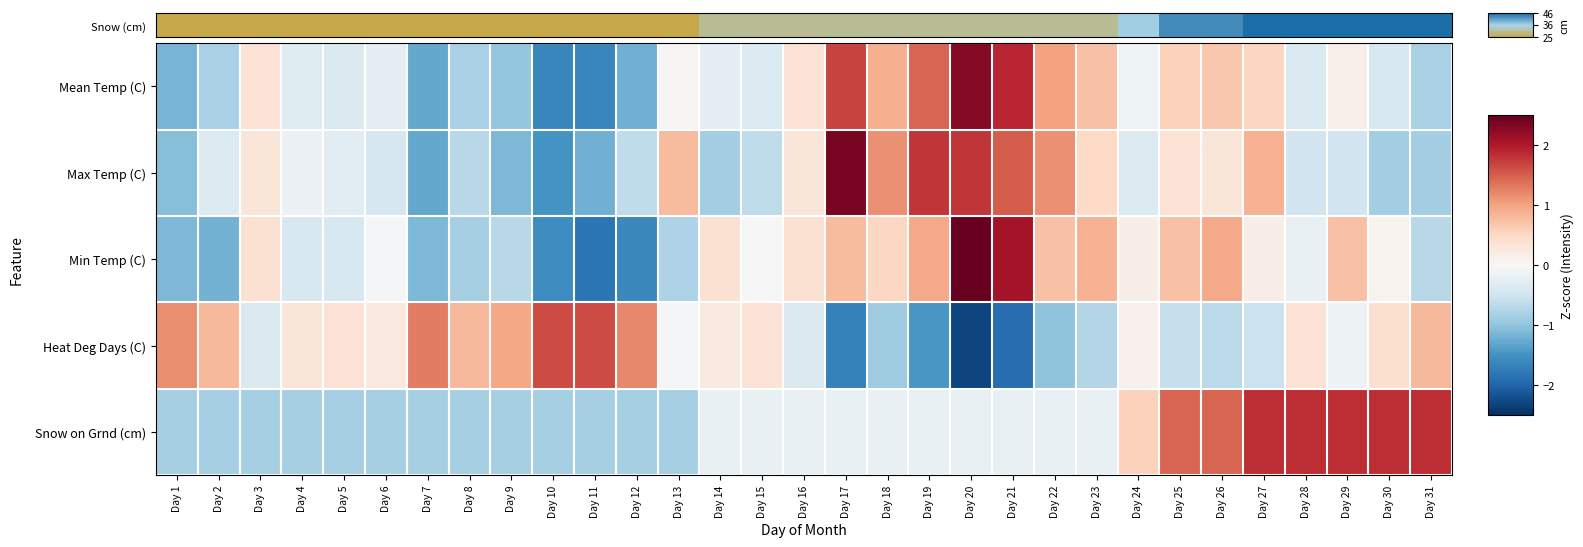

What is the maximum value shown in the chart?

46.0